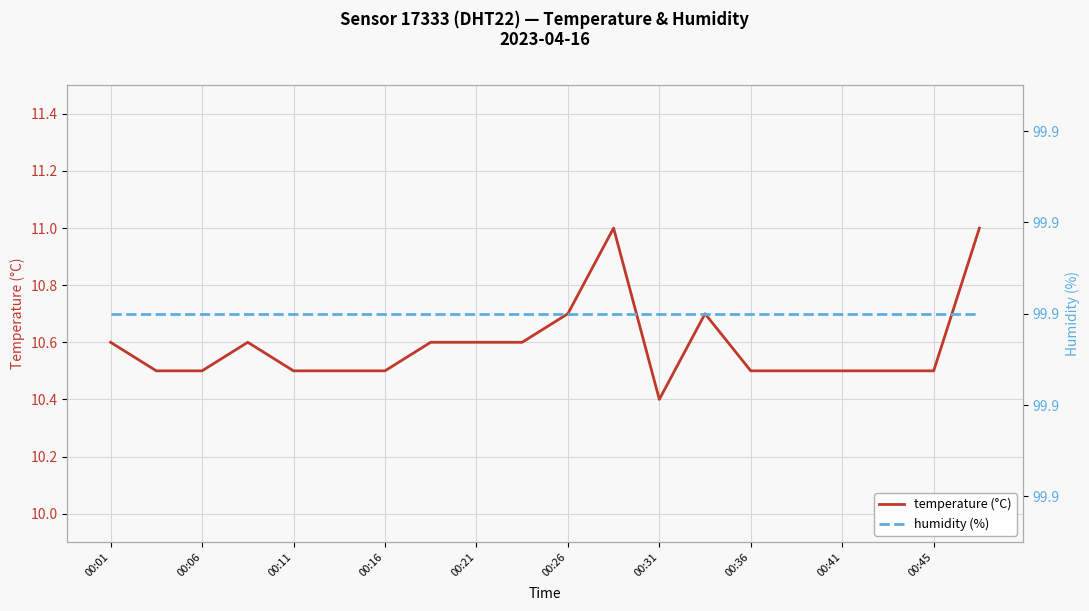

Count the number of categories in the chart.

20